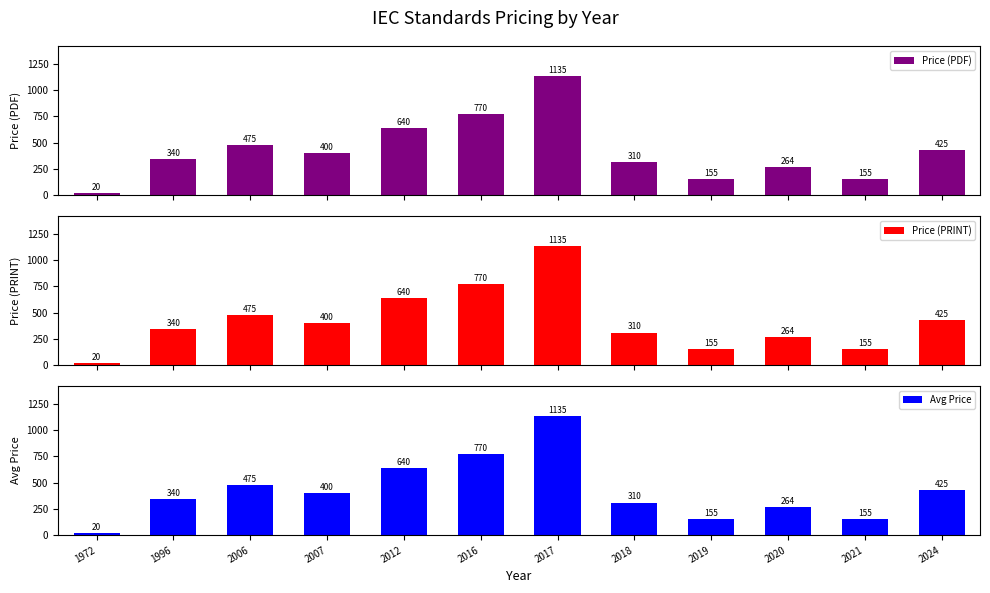

Reading left to right, list all the values displayed in this chart.

Price (PDF): 20	340	475	400	640	770	1135	310	155	264	155	425
Price (PRINT): 20	340	475	400	640	770	1135	310	155	264	155	425
Avg Price: 20	340	475	400	640	770	1135	310	155	264	155	425